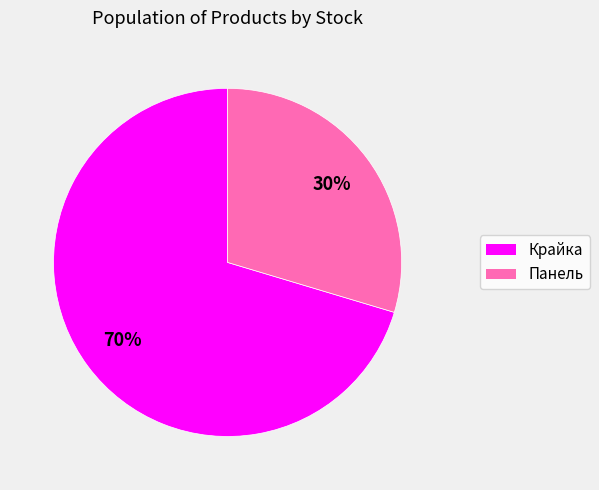

To the nearest percent, what is the average slice percentage?

50%